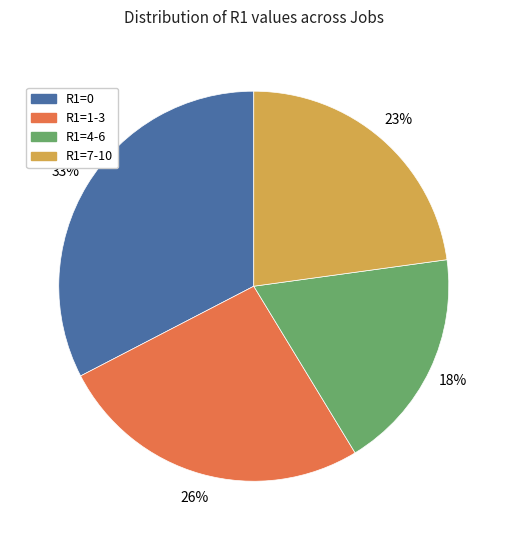

Which has a higher value, R1=1-3 or R1=4-6?

R1=1-3